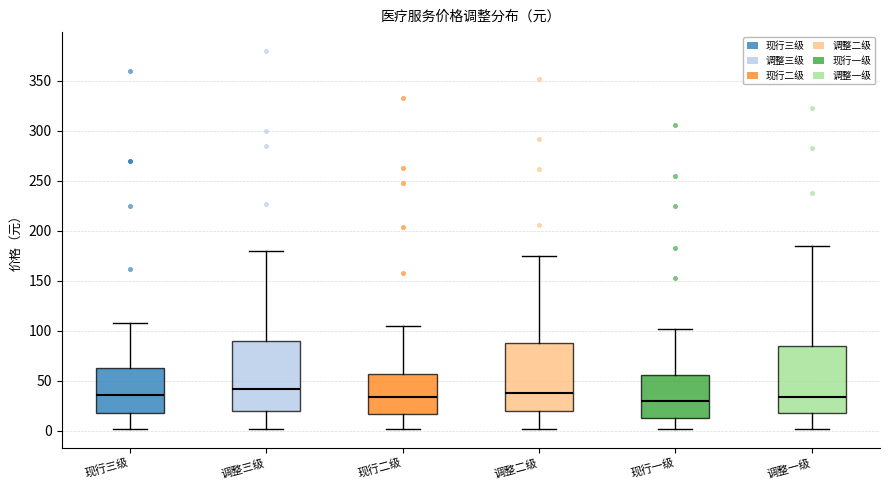

Reading left to right, transcribe this box plot: for each box, give where its median line is, the range the box spans, and where its two whiskers end, as read against the y-axis. The values are not printed on the chart, so give them approximately, as read against the axis.

现行三级: median 35, box 20 to 65, whiskers 0 to 110
调整三级: median 40, box 20 to 90, whiskers 0 to 180
现行二级: median 35, box 15 to 55, whiskers 0 to 105
调整二级: median 40, box 20 to 90, whiskers 0 to 175
现行一级: median 30, box 15 to 55, whiskers 0 to 100
调整一级: median 35, box 15 to 85, whiskers 0 to 185